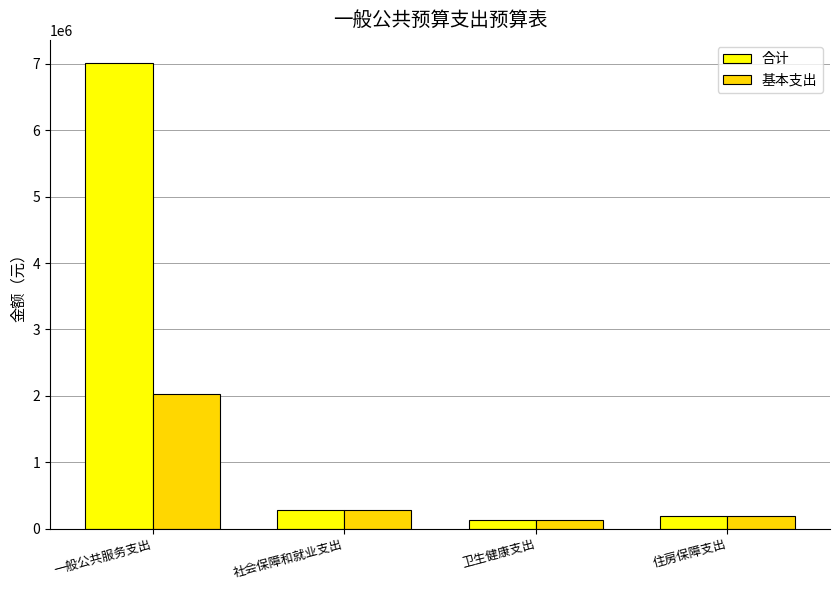

What is the difference between the second highest and minimum values in the 合计 series?

146853.7